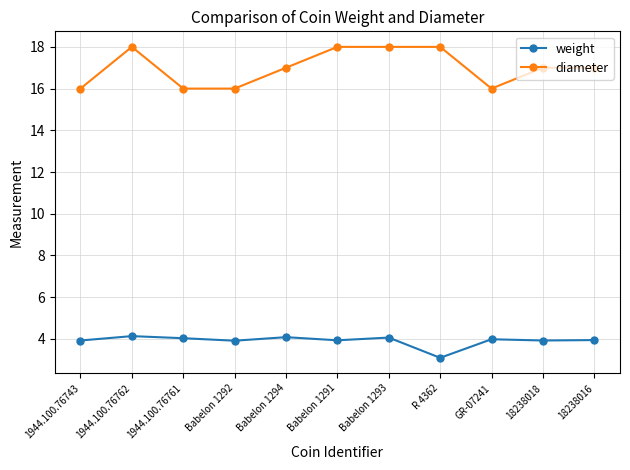

Which category has the lowest value in the weight series?

R 4362